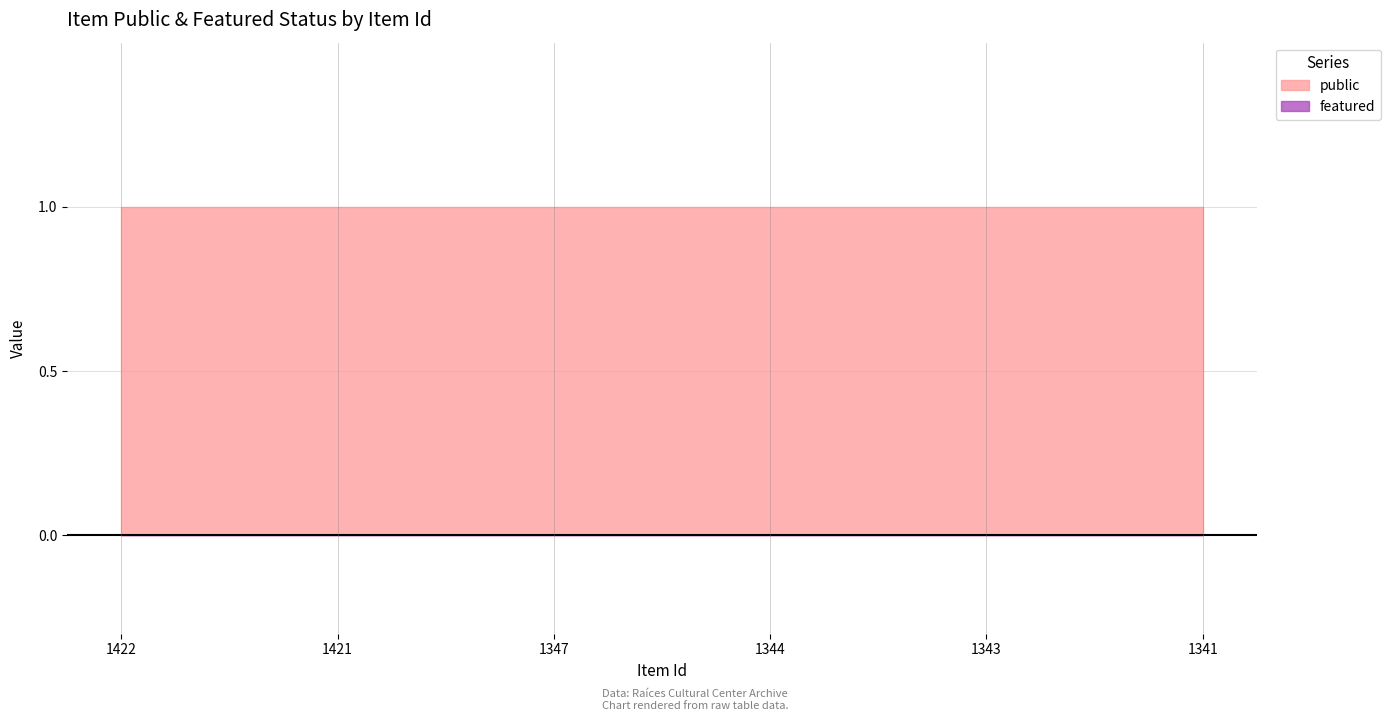

Reading left to right, list all the values displayed in this chart.

public: 1	1	1	1	1	1
featured: 0	0	0	0	0	0